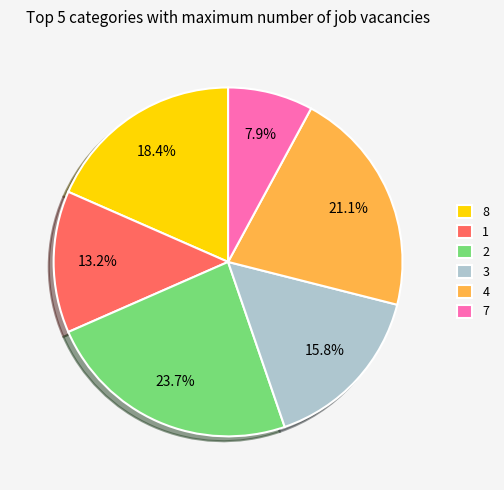

Which slice is the smallest?

7